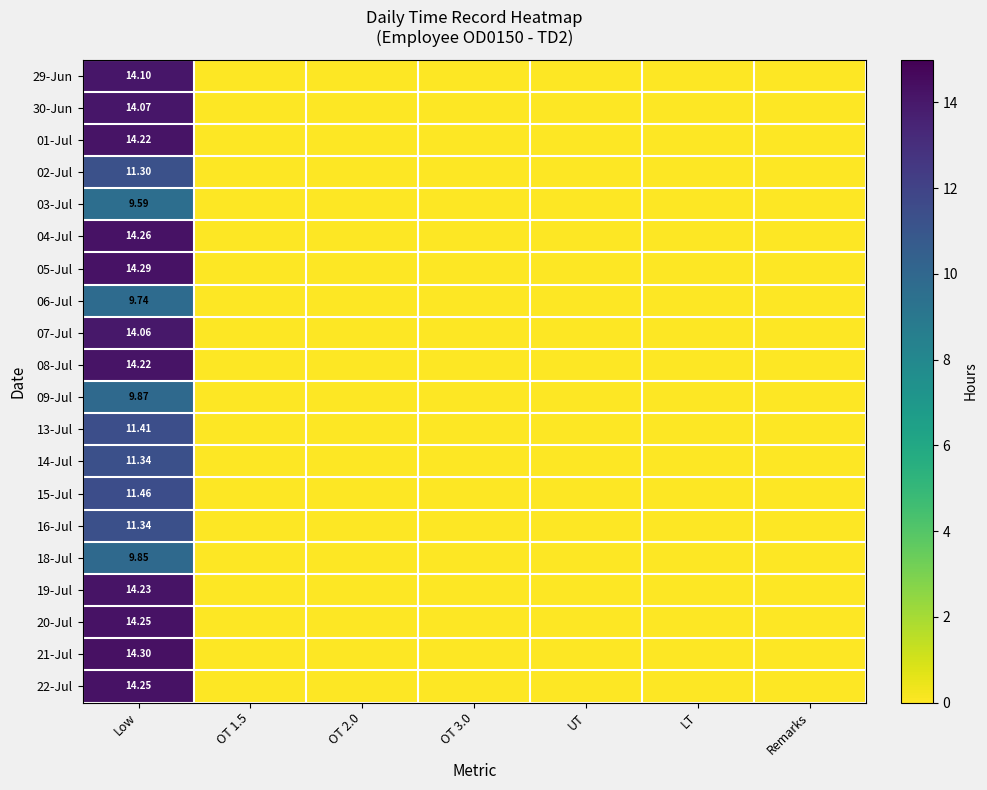

Rank the series at LT from lowest to highest value.

29-Jun, 30-Jun, 01-Jul, 02-Jul, 03-Jul, 04-Jul, 05-Jul, 06-Jul, 07-Jul, 08-Jul, 09-Jul, 13-Jul, 14-Jul, 15-Jul, 16-Jul, 18-Jul, 19-Jul, 20-Jul, 21-Jul, 22-Jul